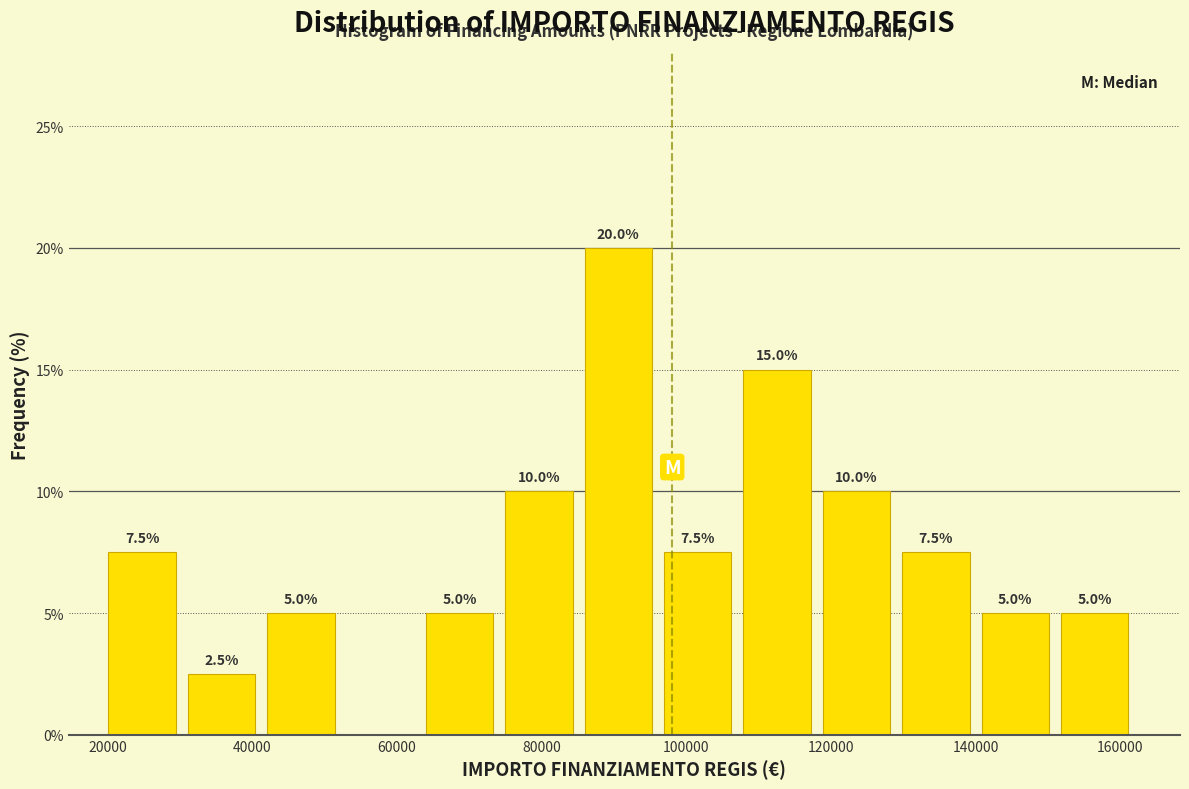

Which range on the x-axis has the tallest bar?

86000 to 96000